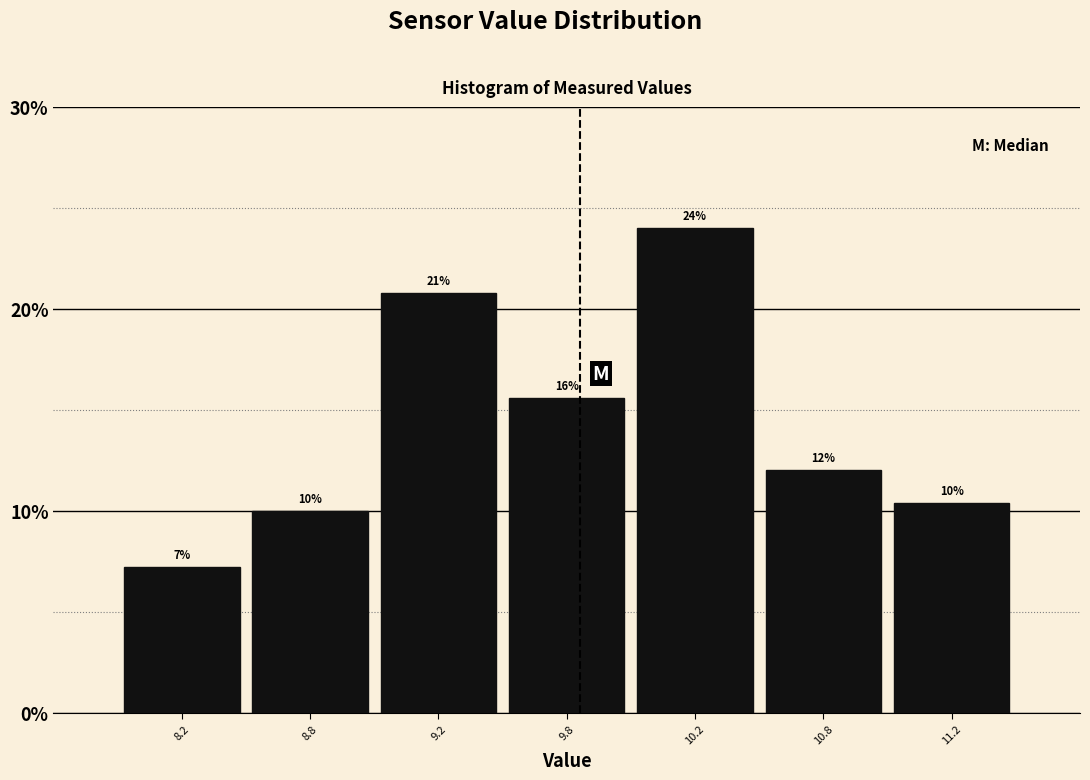

Where does the data first go above 12?

9.2